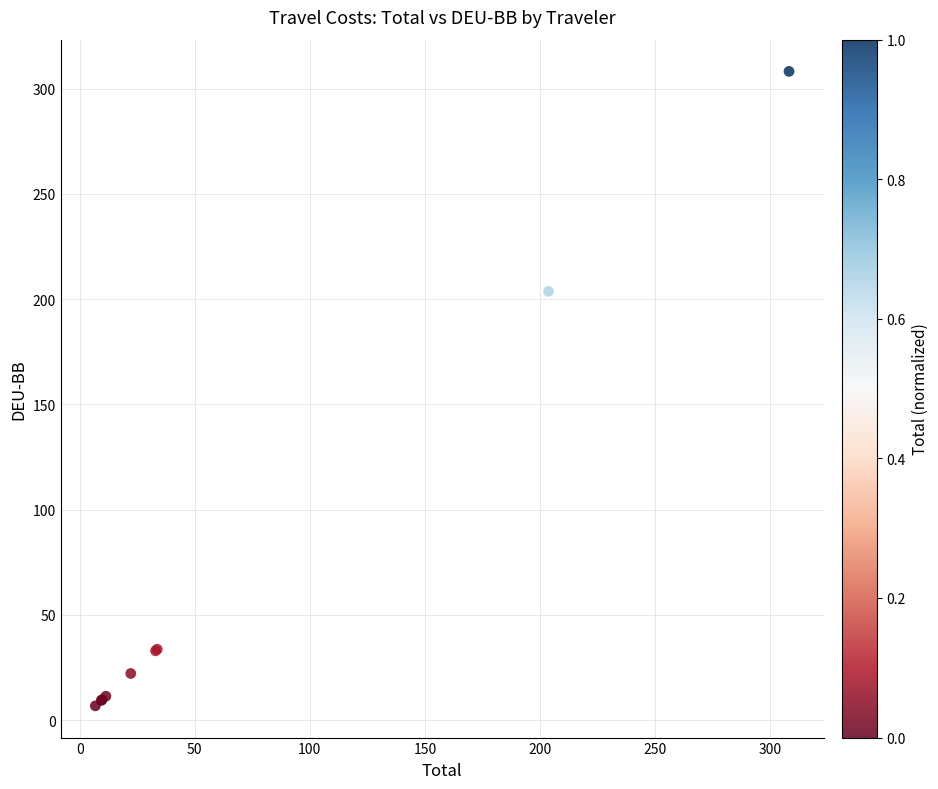

What Y value in the scatter plot is closest to 157?

203.7